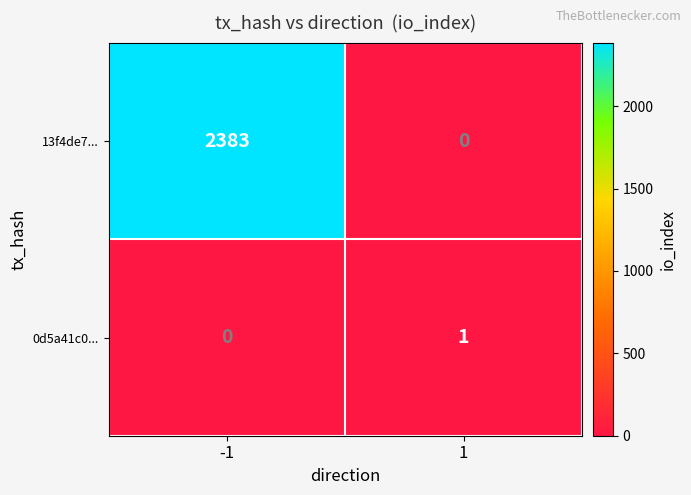

What is the highest value of the 13f4de7... series?

2383